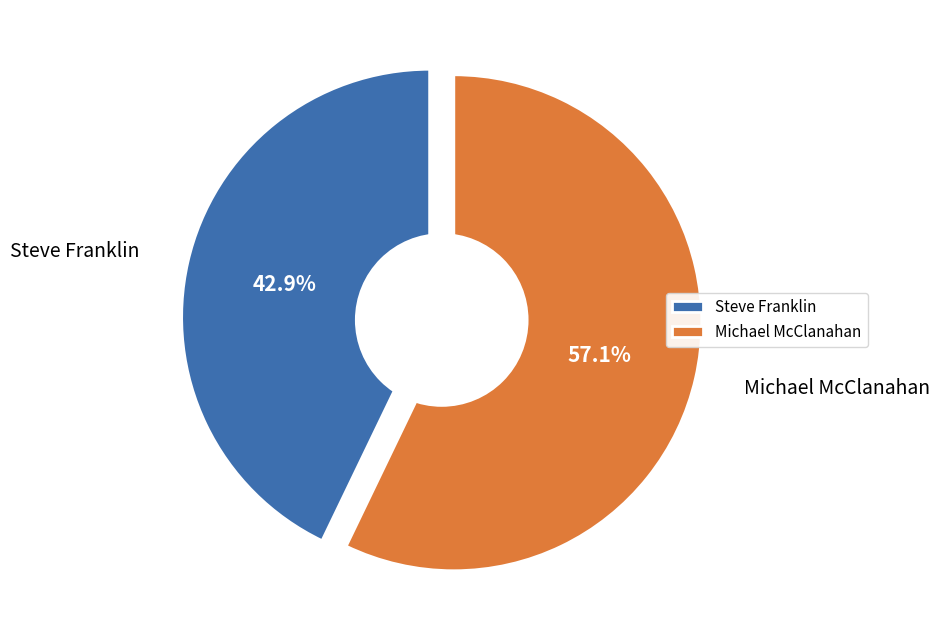

How many slices are in this pie chart?

2